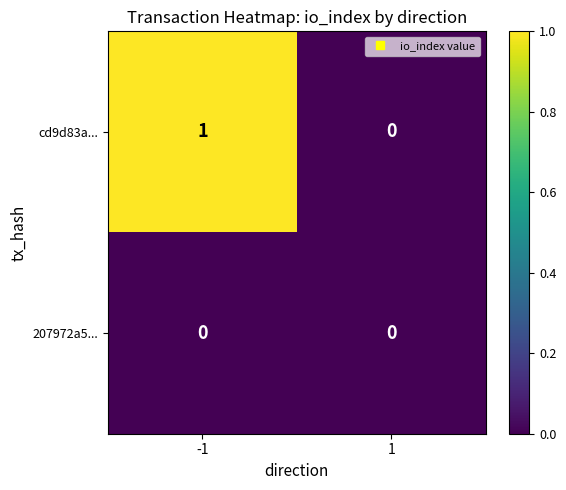

How many series are shown in this chart?

2